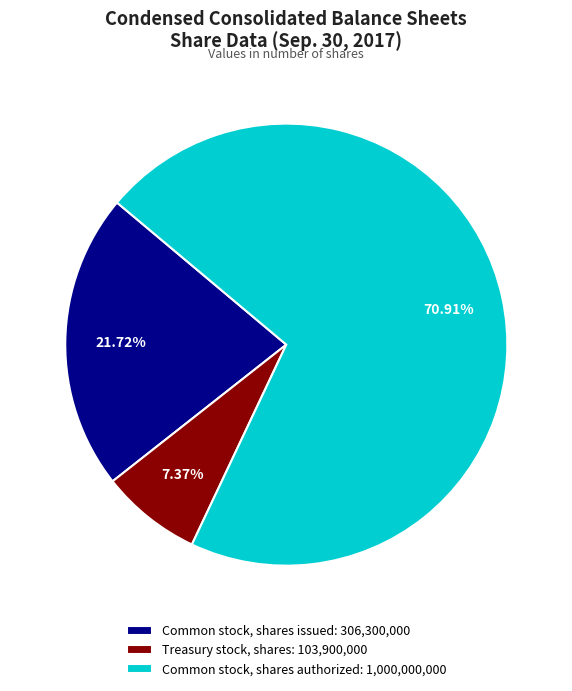

To the nearest percent, what is the average slice percentage?

33%